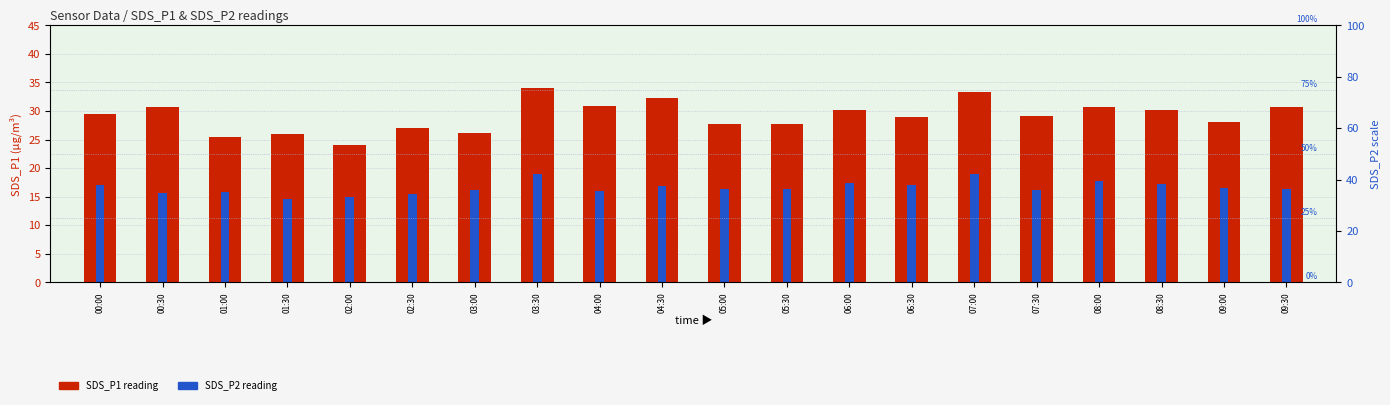

What is the greatest value displayed?

34.1